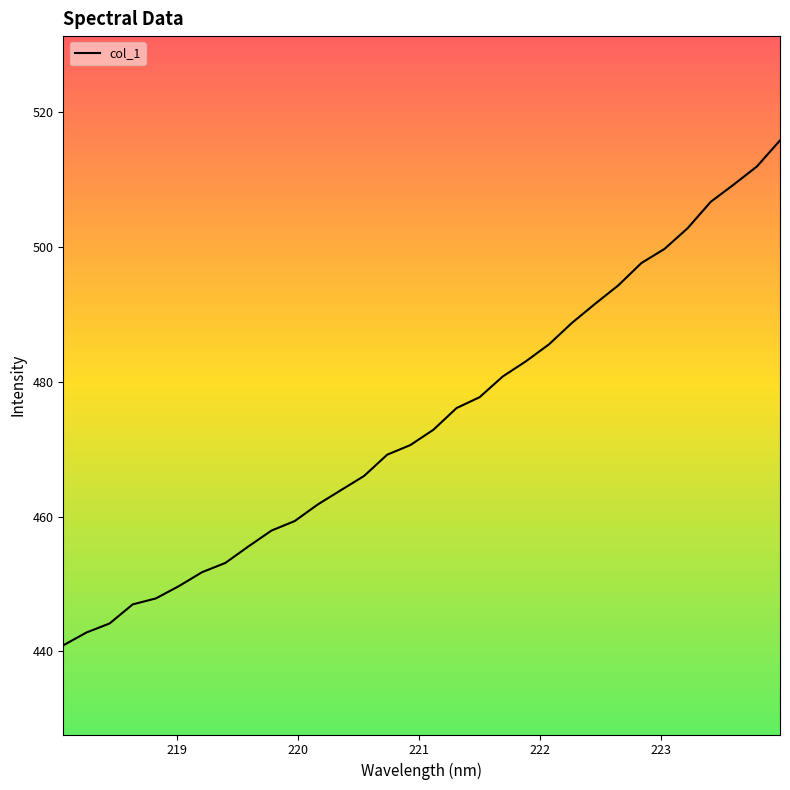

What is the difference between the maximum and minimum values?

74.9